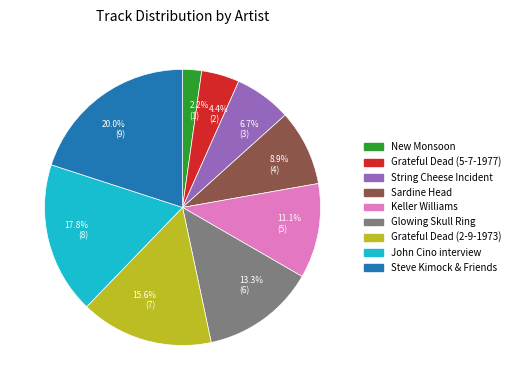

How many slices are in this pie chart?

9